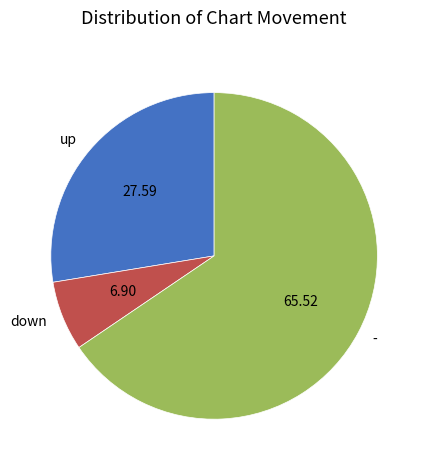

Rank the categories by value from lowest to highest.

down, up, -